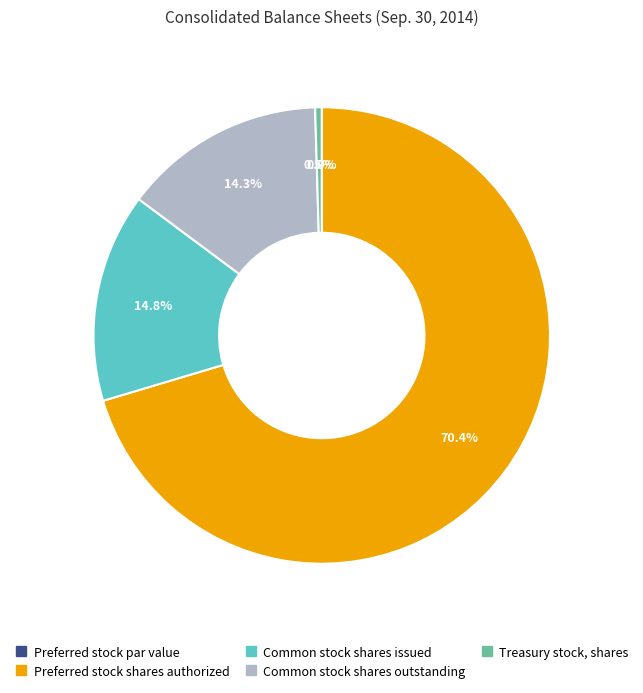

What is the largest slice in the pie chart?

Preferred stock shares authorized